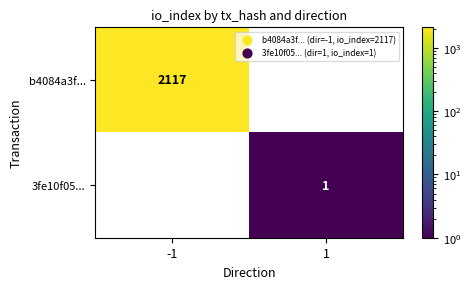

Is the value of b4084a3f... at -1 greater than the value of 3fe10f05... at 1?

Yes